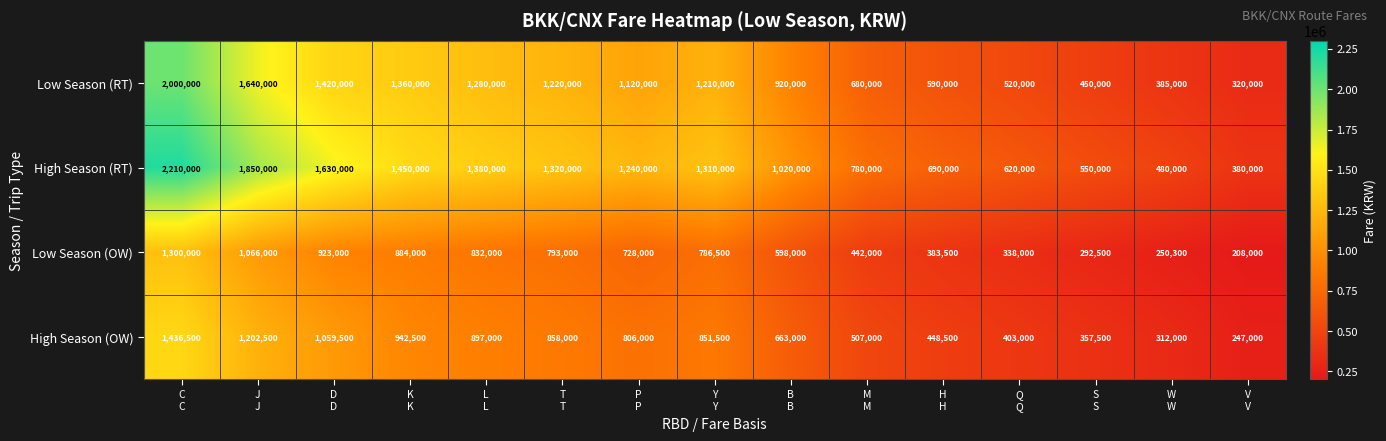

Which category has the highest value across all series?

C
C